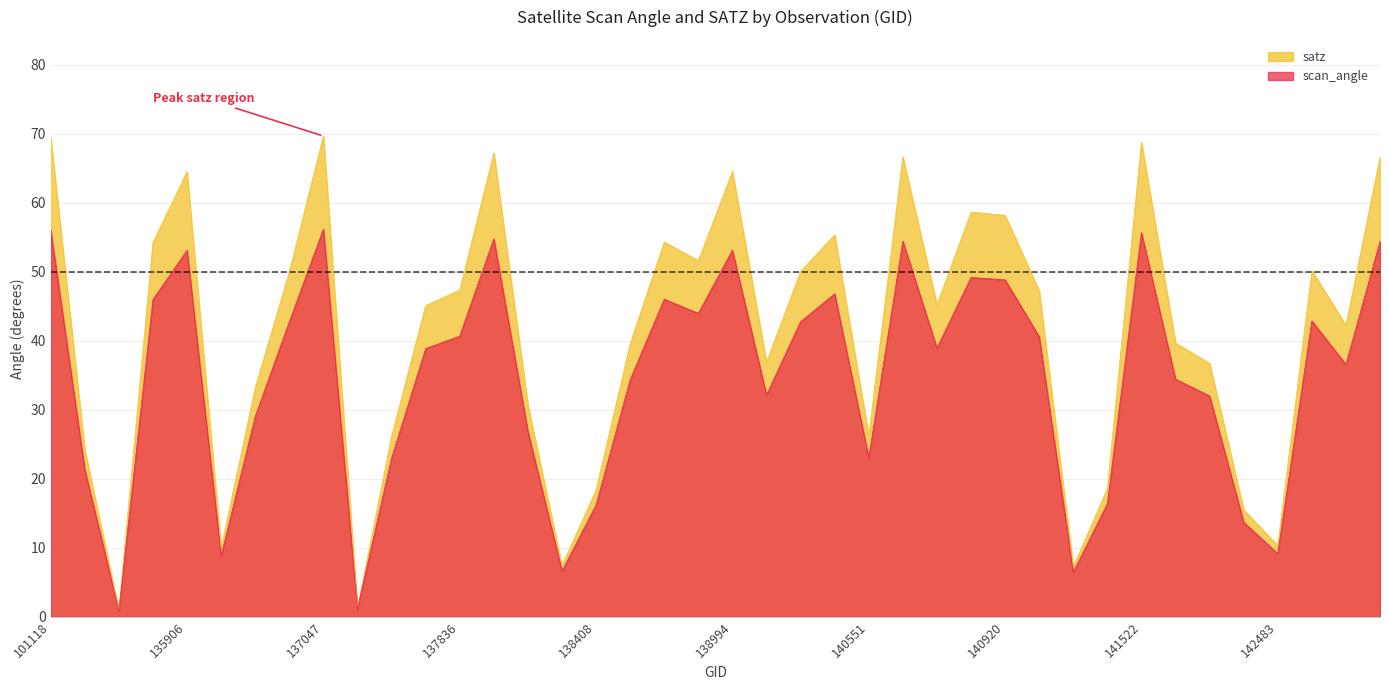

How many interior local peaks does the satz series have?

10